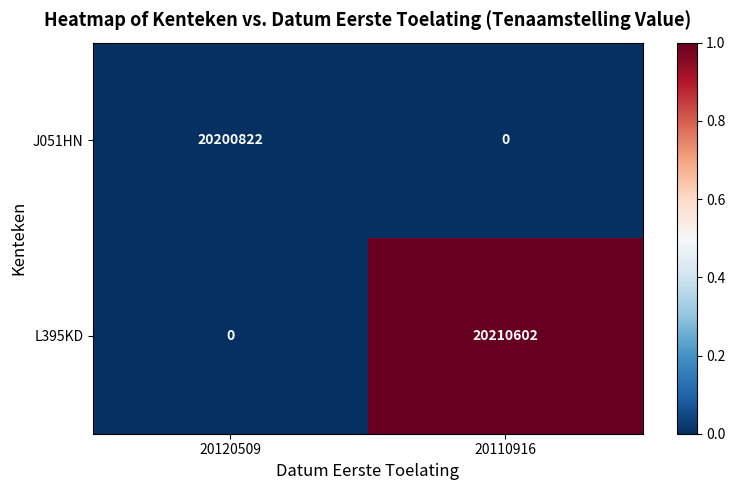

The value of L395KD at 20120509 is -7498481. True or false?

False